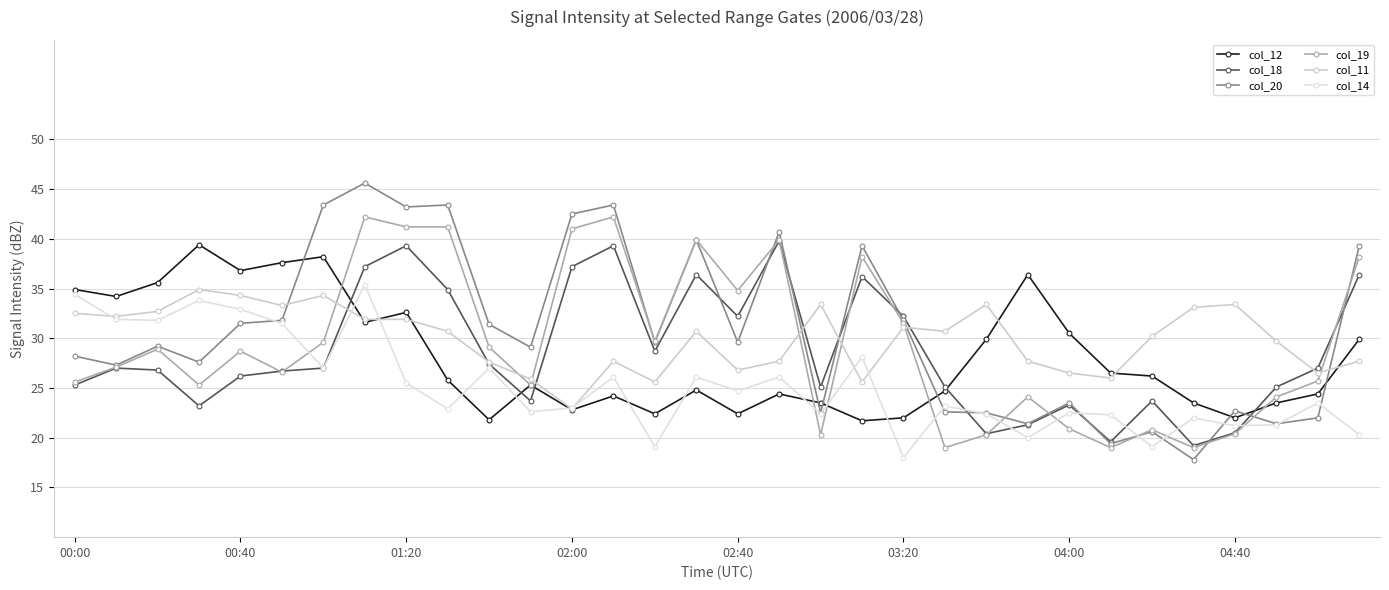

What is the value of the col_18 point at the 16th from the left?

36.4